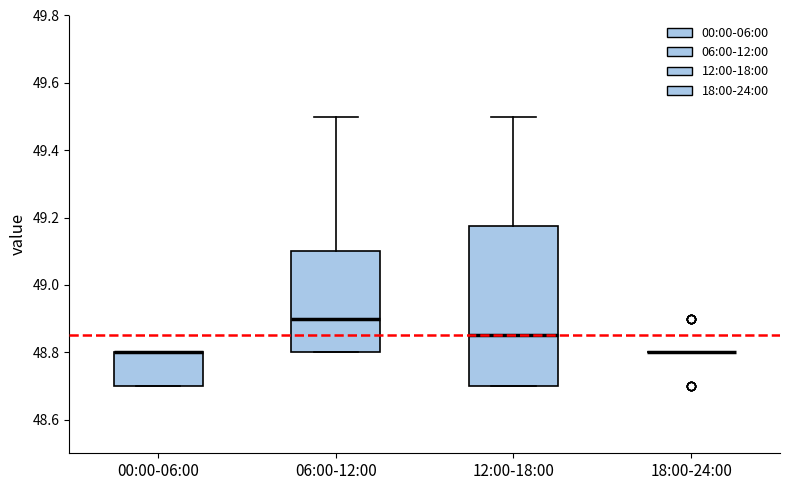

Reading left to right, read every box against the y-axis: the position of its median line, the range the box covers, and the ends of its whiskers. The values are not printed on the chart, so give them approximately, as read against the axis.

00:00-06:00: median 48.80 (drawn on the box's upper edge), box 48.70 to 48.80, whiskers 48.70 to 48.80
06:00-12:00: median 48.90, box 48.80 to 49.10, whiskers 48.80 to 49.50
12:00-18:00: median 48.86, box 48.70 to 49.18, whiskers 48.70 to 49.50
18:00-24:00: box collapsed to a line at 48.80, whiskers 48.80 to 48.80